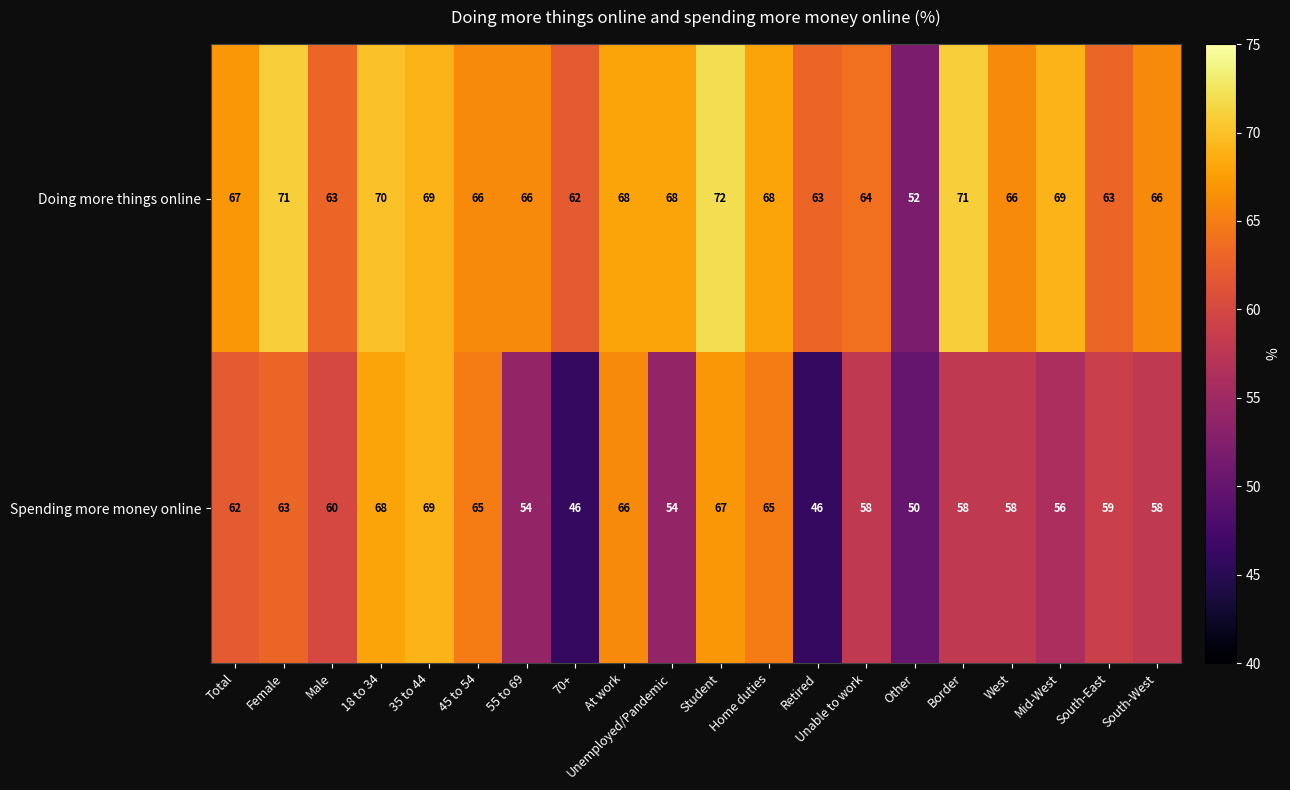

Which series has the largest total across all categories?

Doing more things online